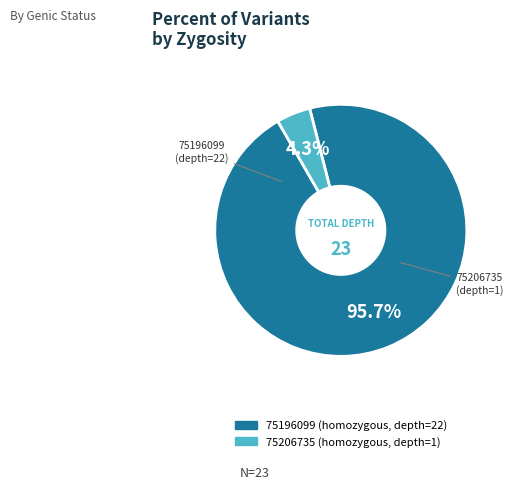

How many slices are in this pie chart?

2